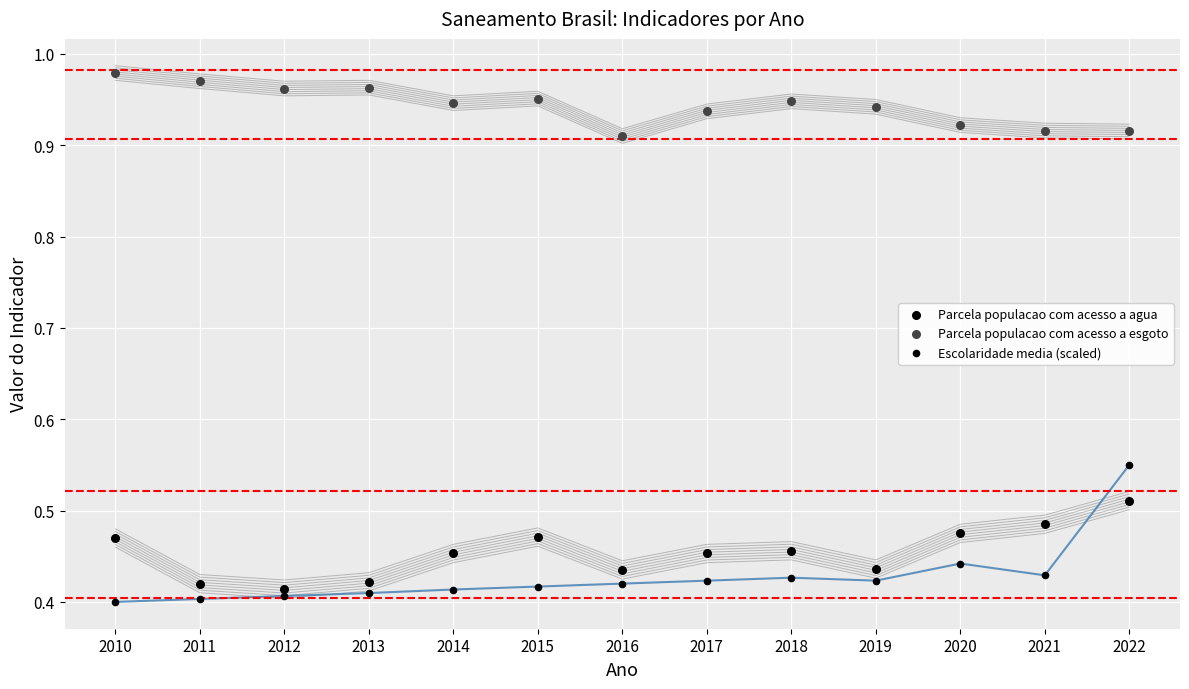

How many data points are displayed?

39